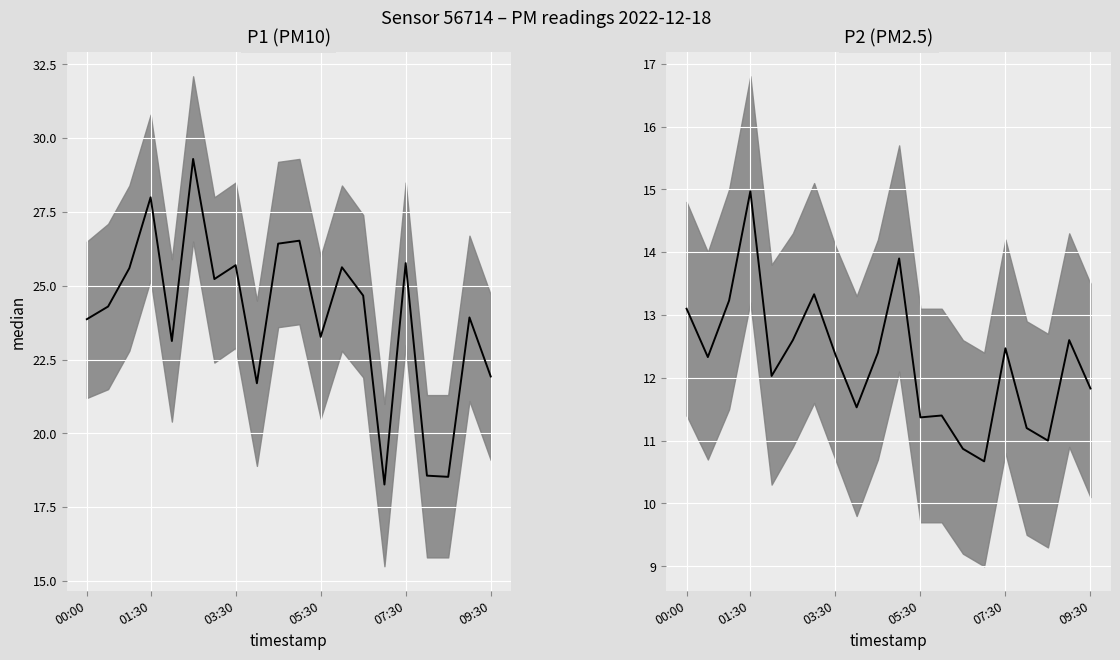

What is the highest value of the P1 median series?

29.3